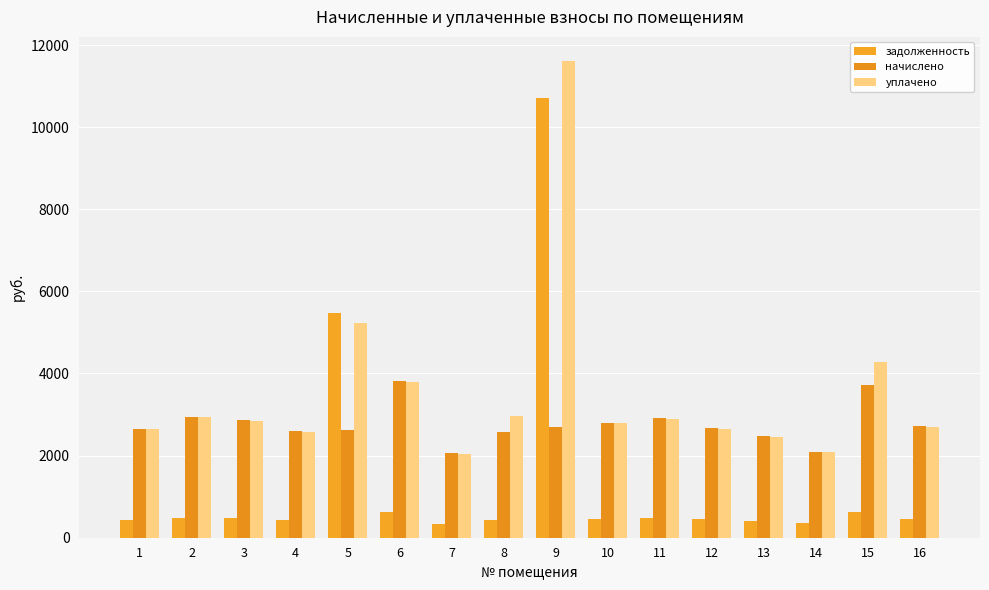

What is the spread (max minus min) of values at 11?

2431.6